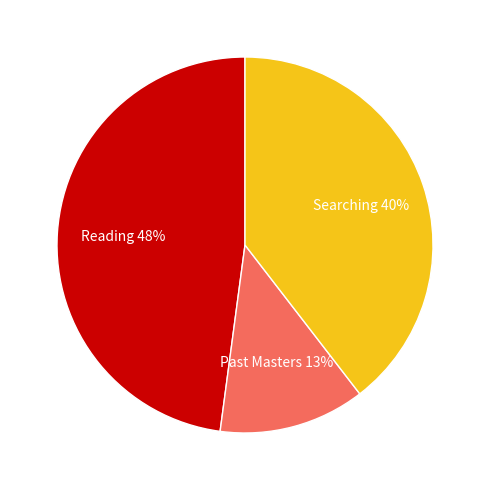

How many slices are in this pie chart?

3